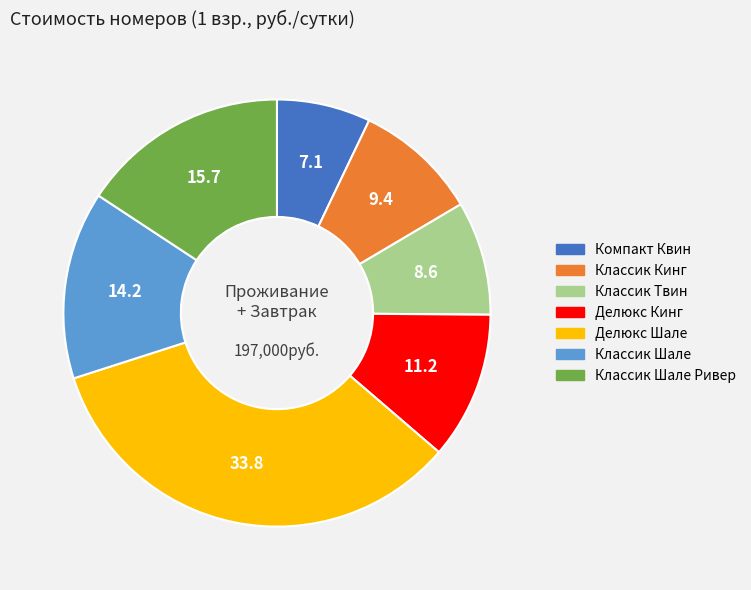

Is it true that Компакт Квин is 7% of the pie?

True